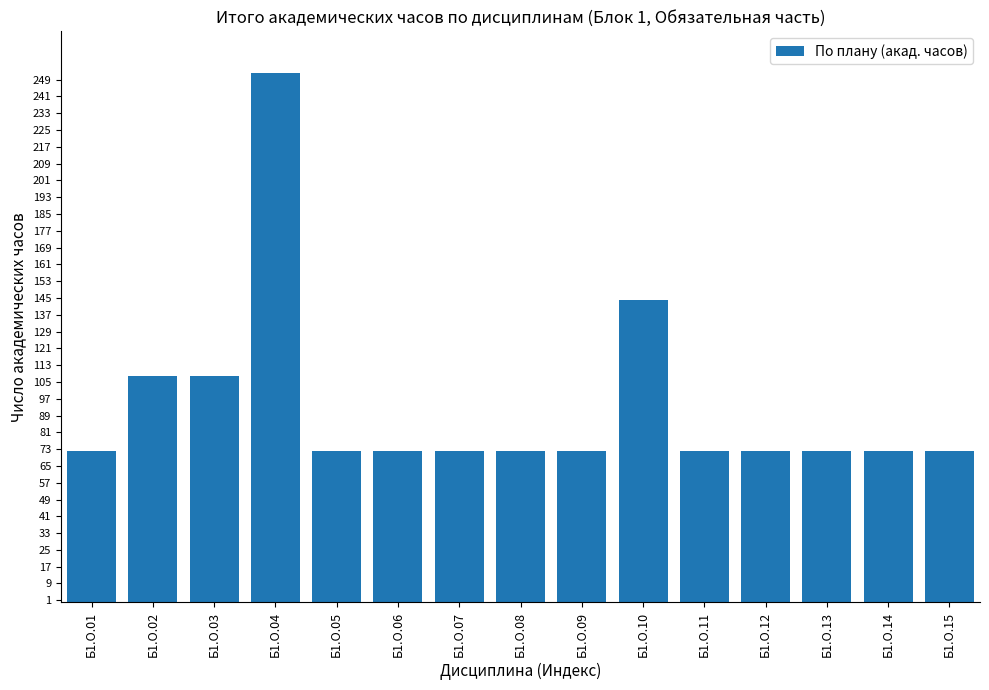

Count the values in the range 72 to 108.

13